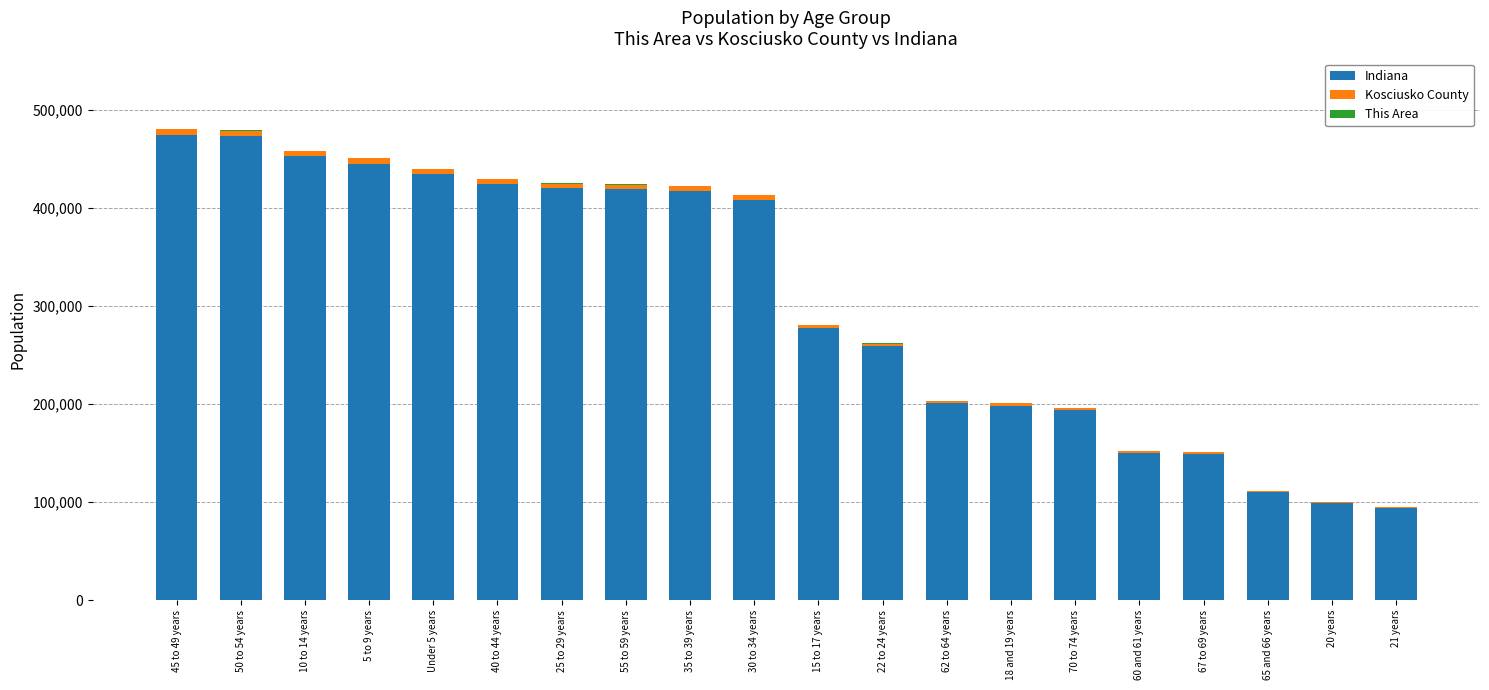

What is the highest value of the Indiana series?

473946